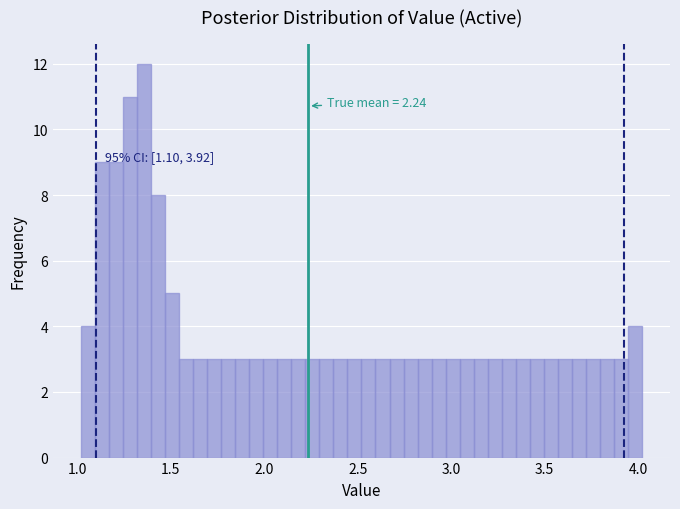

Read against the x-axis, roughly where is the centre of the tallest bar?

1.35